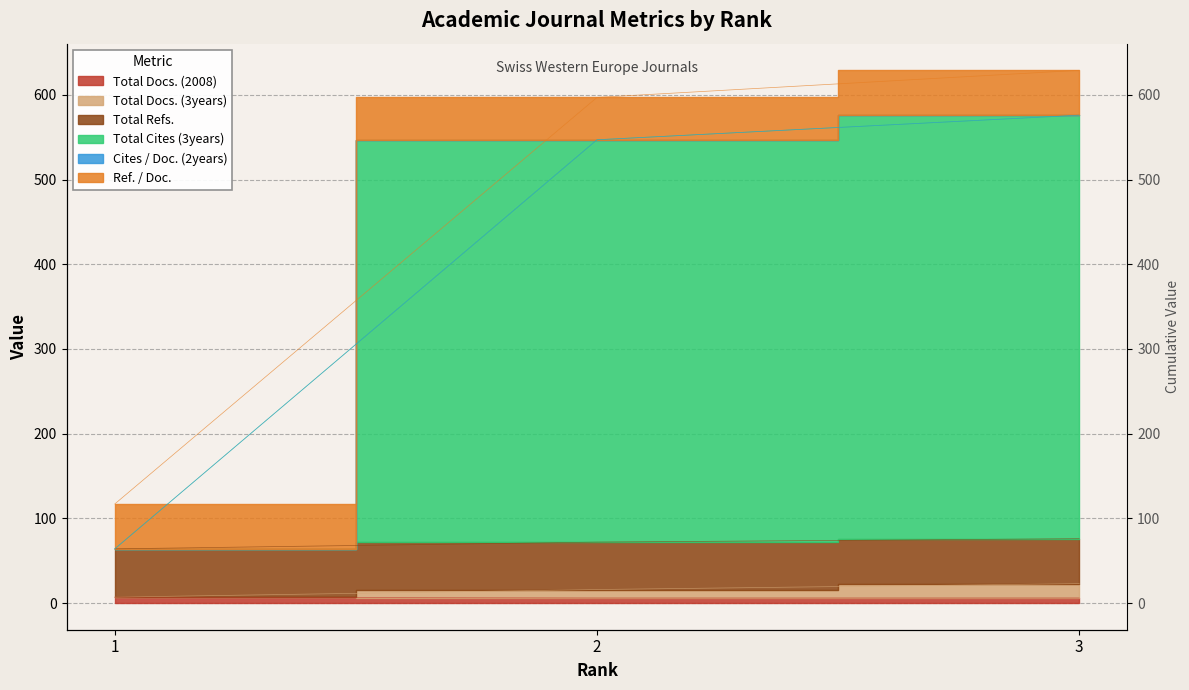

True or false: Total Cites (3years) has a value of 95 at 1.

False